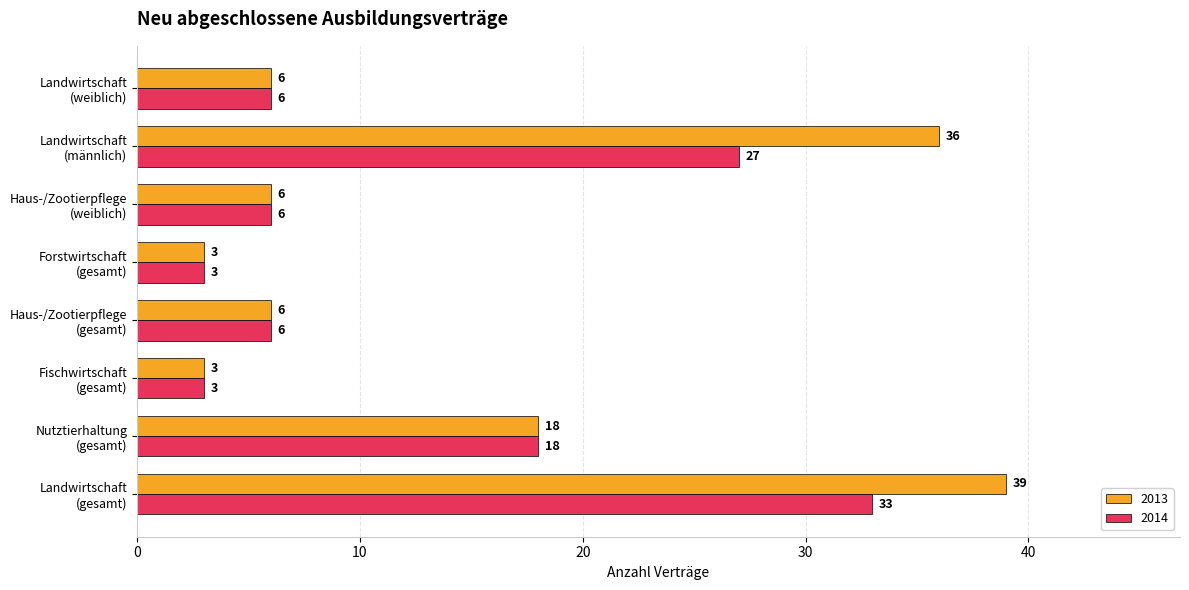

List the series in order of their overall mean, lowest first.

2014, 2013